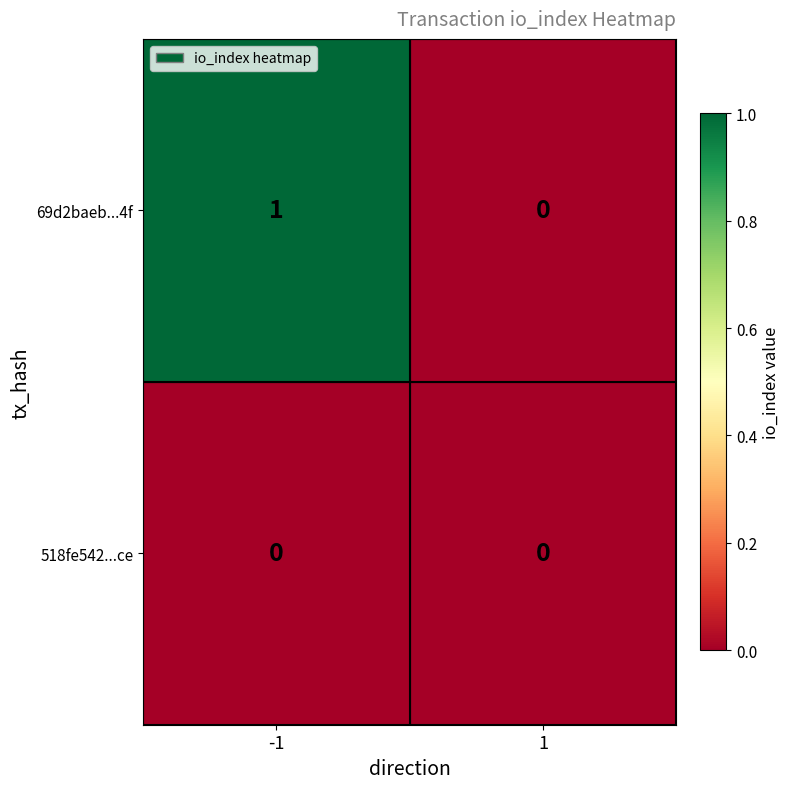

List the labels in order of 69d2baeb...4f value, smallest first.

1, -1